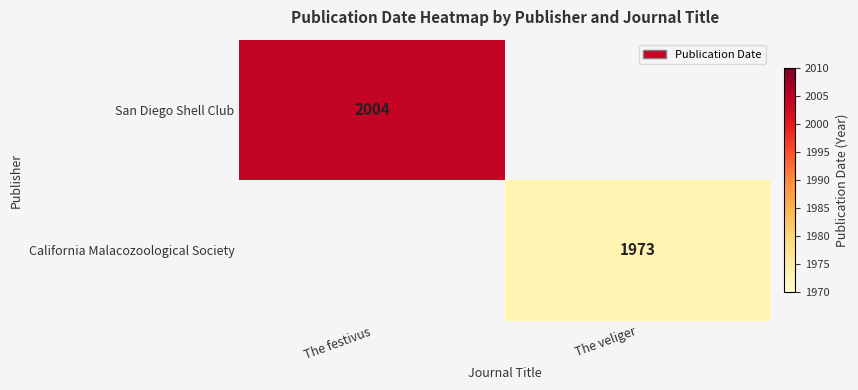

Is it true that California Malacozoological Society equals 590 at The veliger?

False